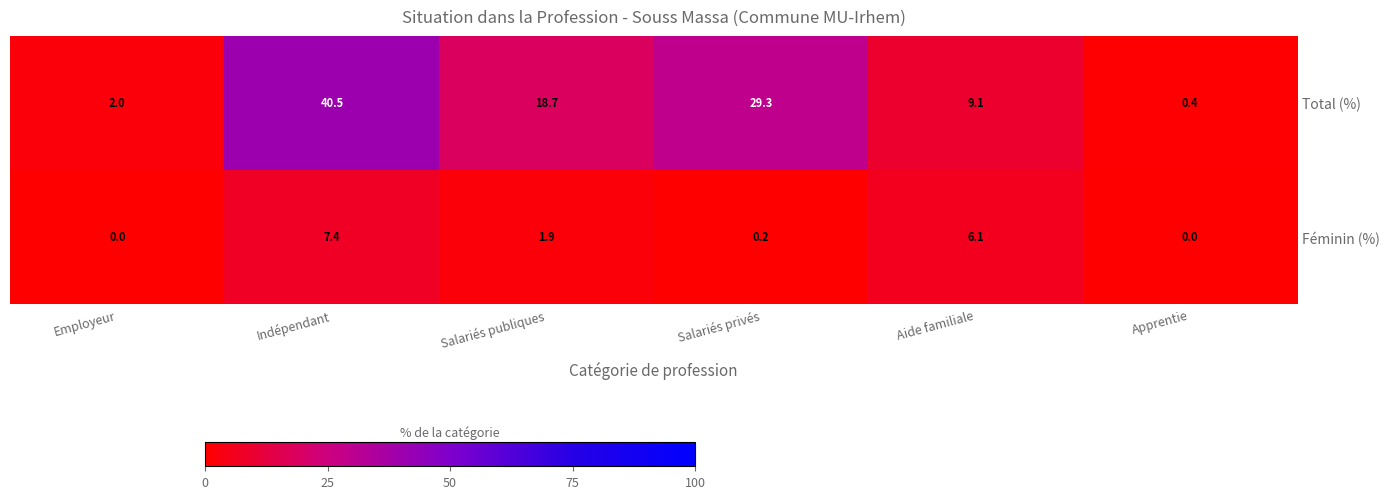

At which category is the sum across all series the highest?

Indépendant